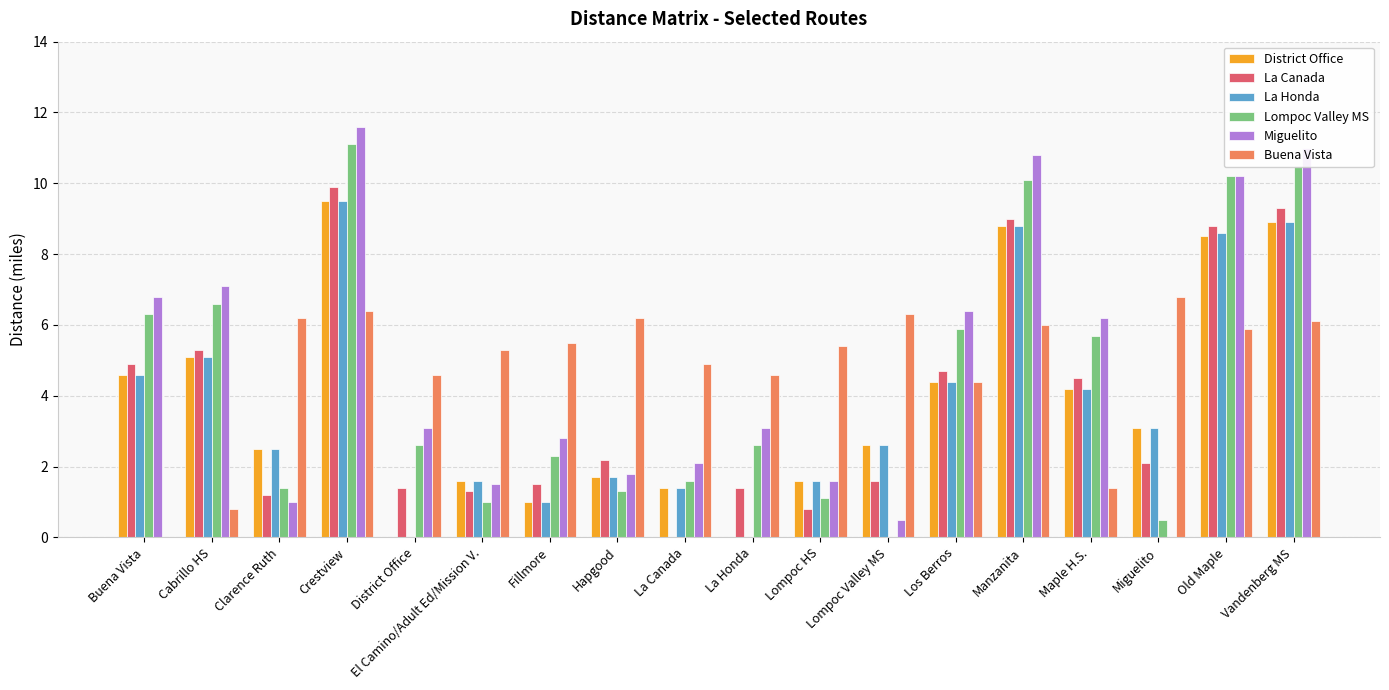

What is the sum of all Buena Vista values?

86.8